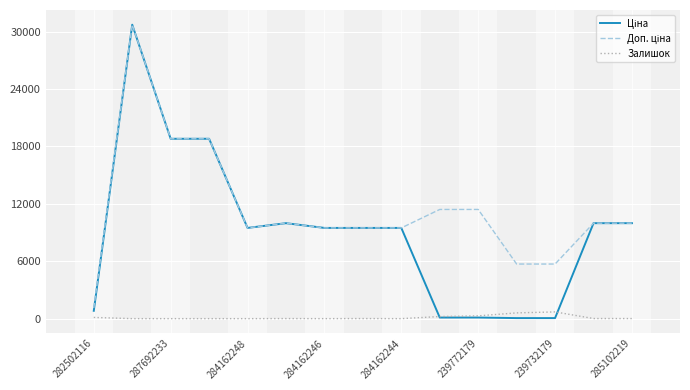

In Залишок, how many points are higher than both neighbors (excluding endpoints)?

3